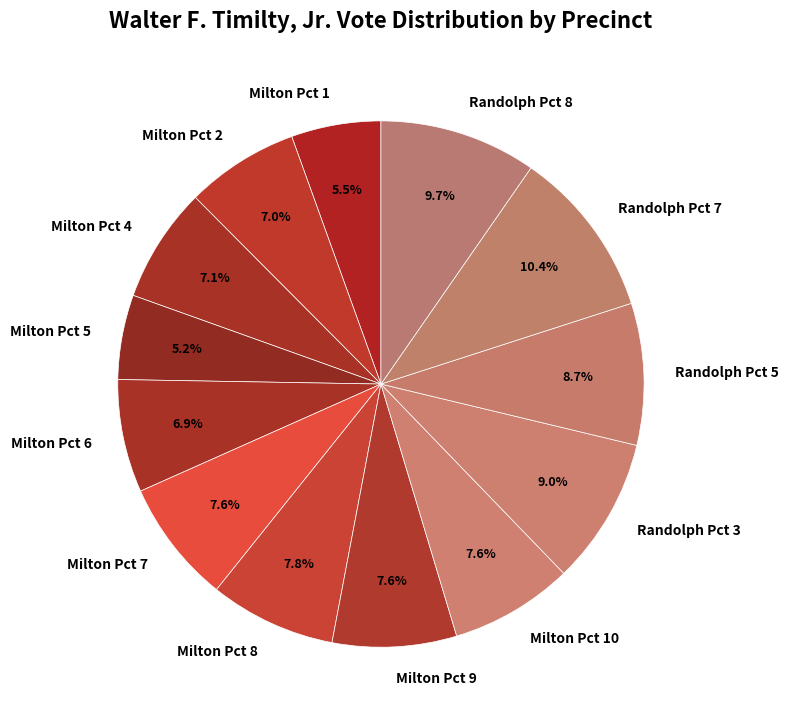

To the nearest percent, what portion does Milton Pct 7 represent?

8%